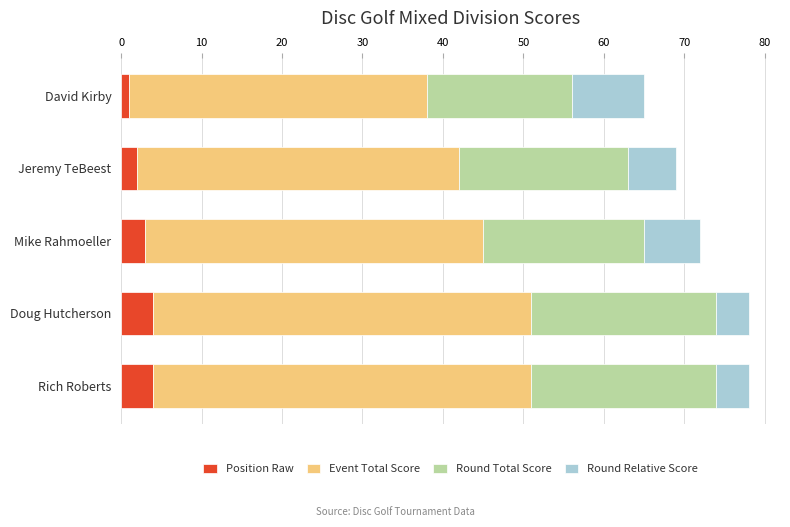

What is the highest value of the Position Raw series?

4